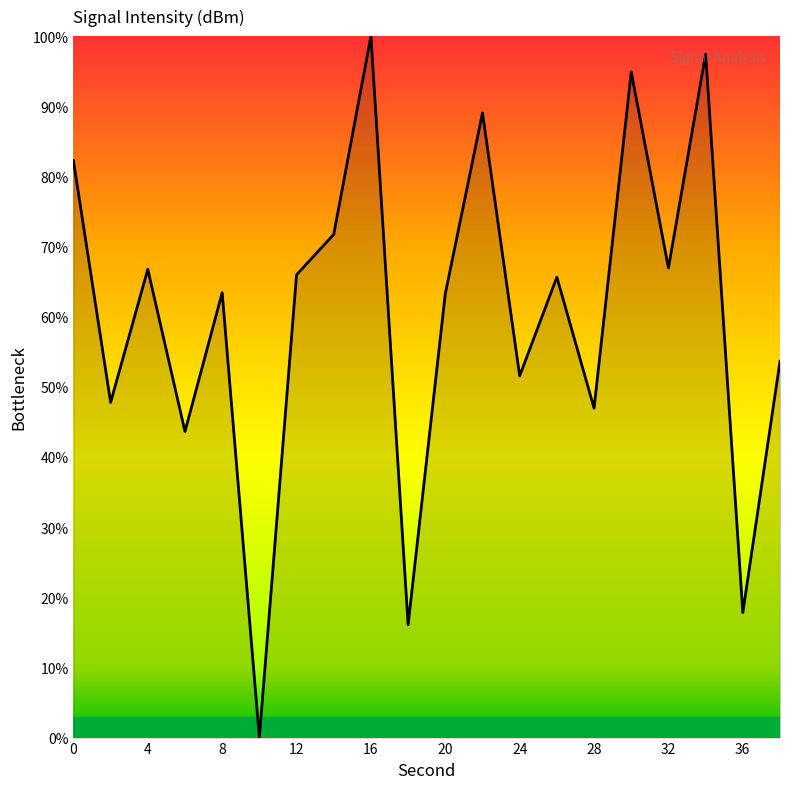

Does the chart display data point markers on the line(s)?

No